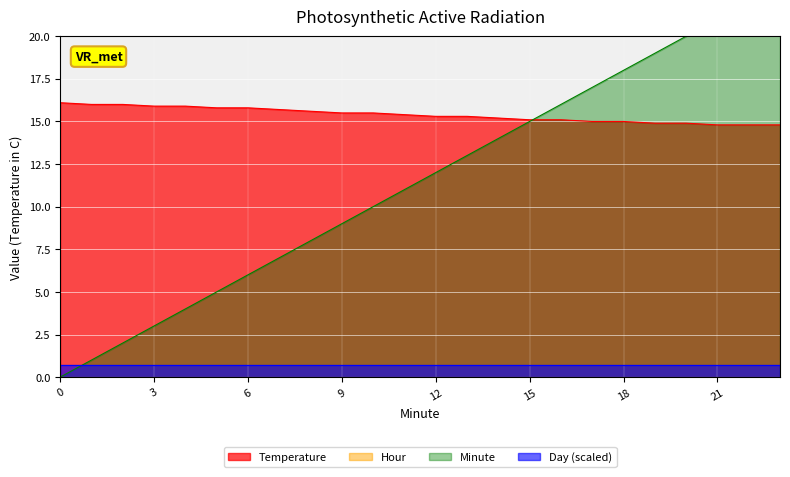

What is the value of the Temperature point at the 16th from the left?

15.1